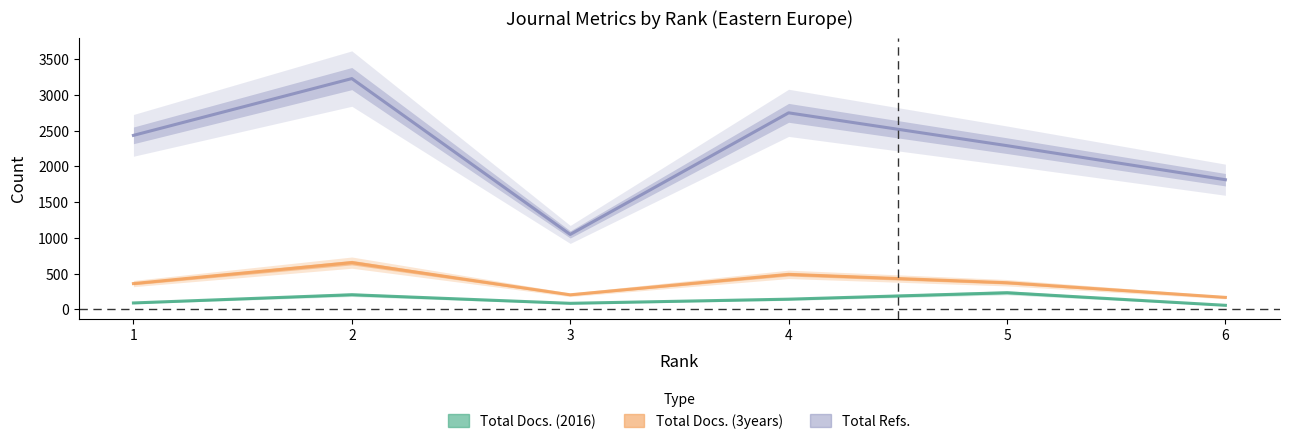

The value of Total Refs. at 6 is 1813. True or false?

True